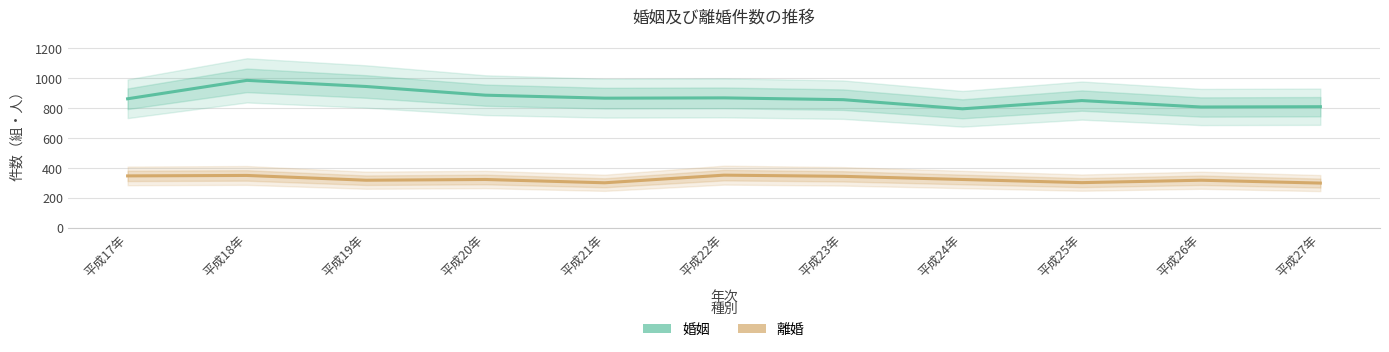

What is the label of the 9th point from the right?

平成19年